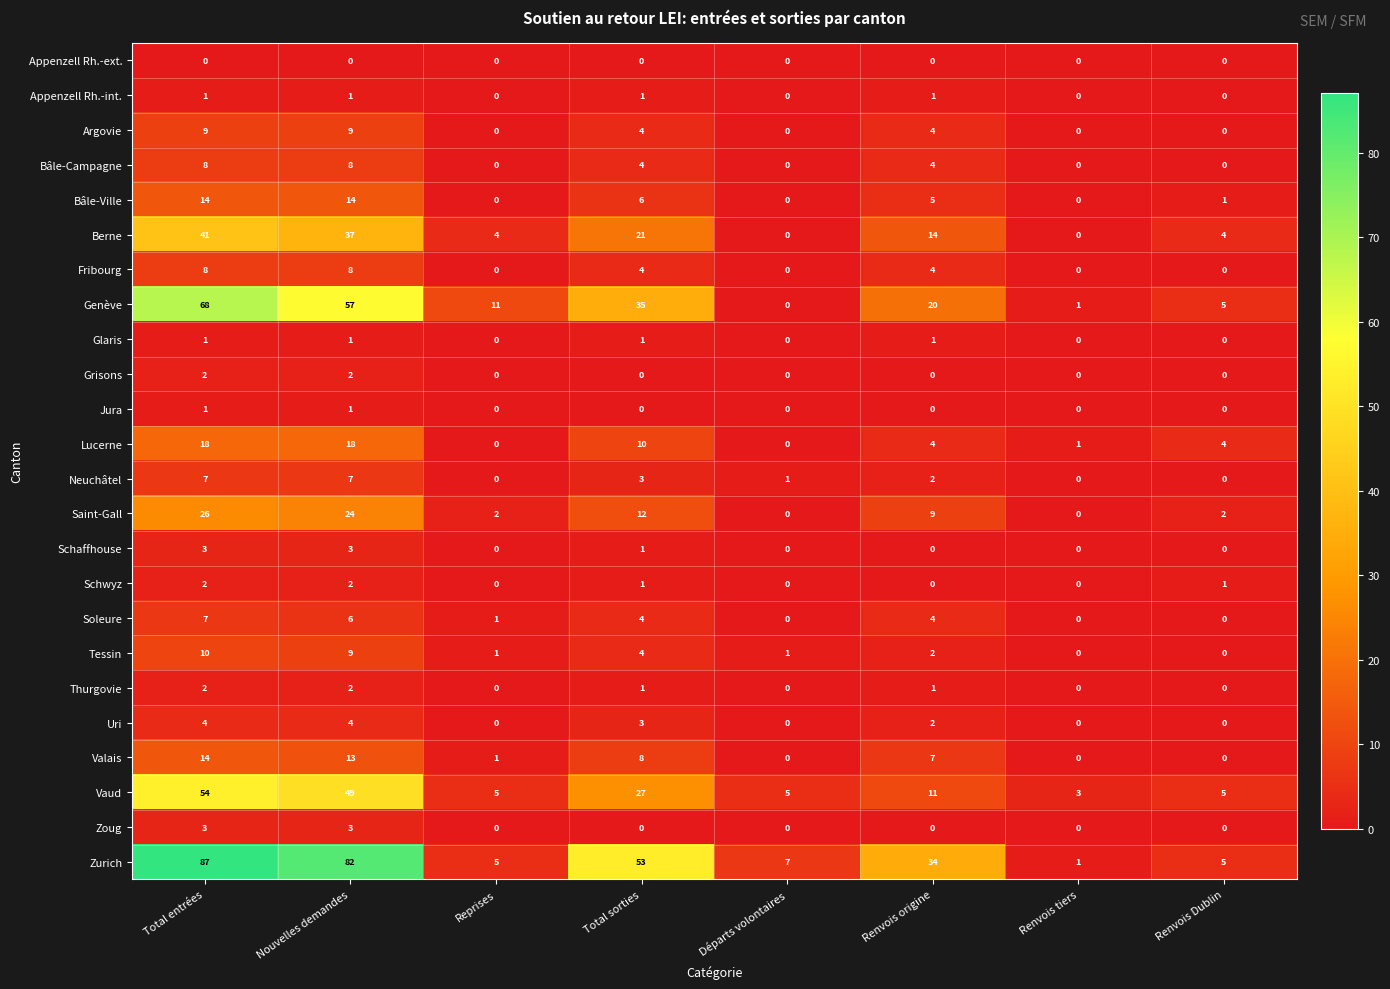

At which label is Lucerne closest to 9?

Total sorties